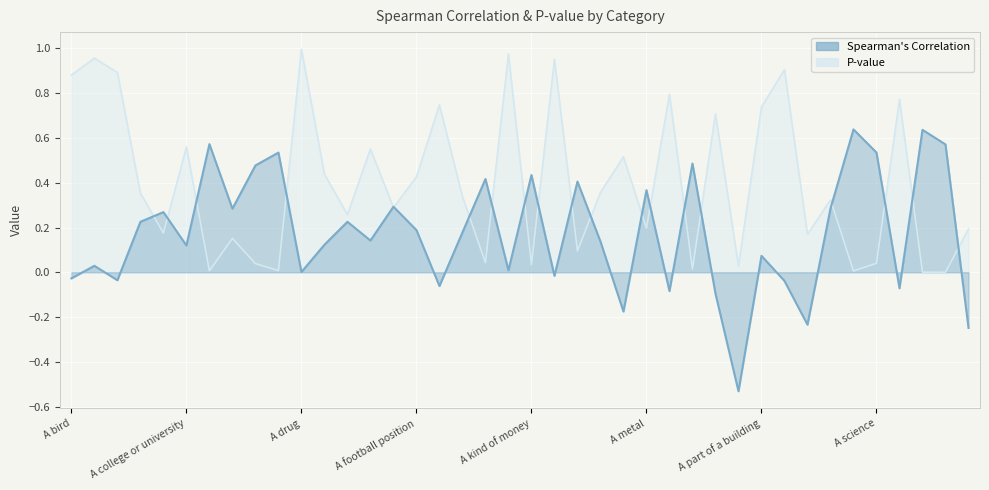

At which label does Spearman's Correlation first exceed 0?

A building for religious services